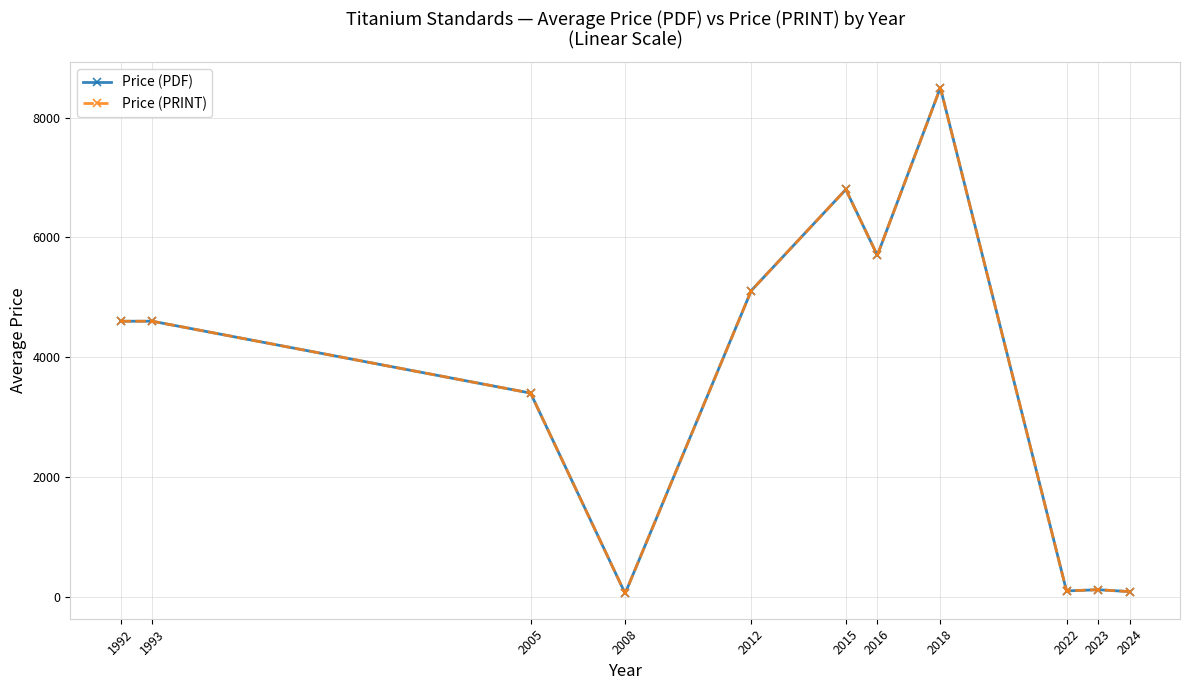

What is the lowest value of the Price (PDF) series?

54.0